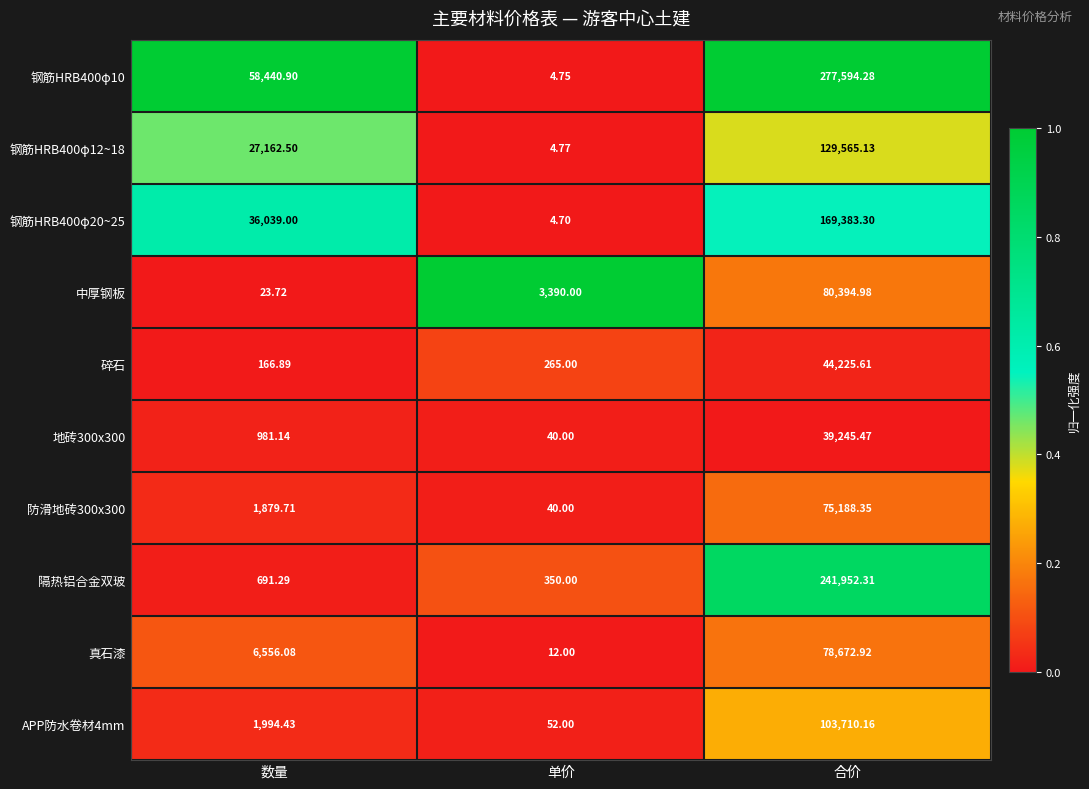

At which category is the sum across all series the highest?

合价